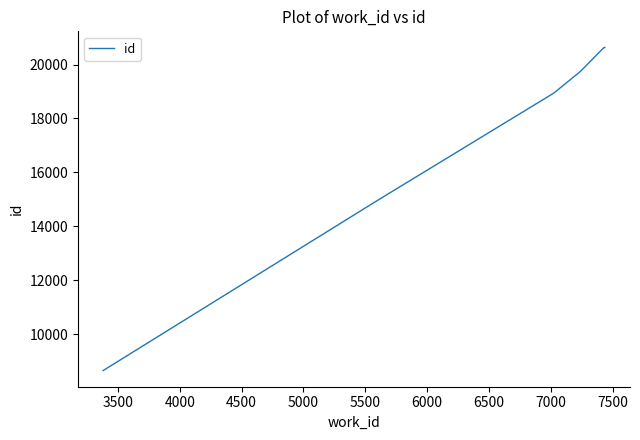

What is the value of the 5th point from the left?

20619